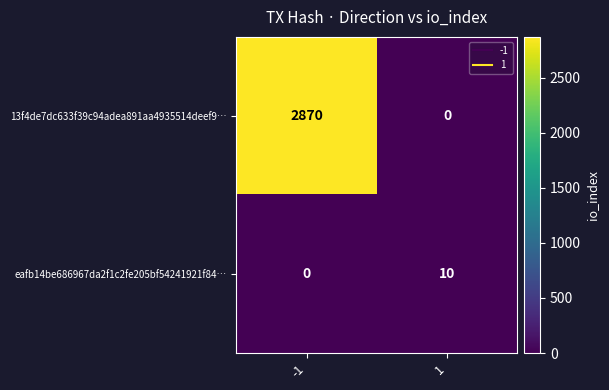

True or false: 13f4de7dc633f39c94adea891aa4935514deef9… has a value of 0 at 1.

True